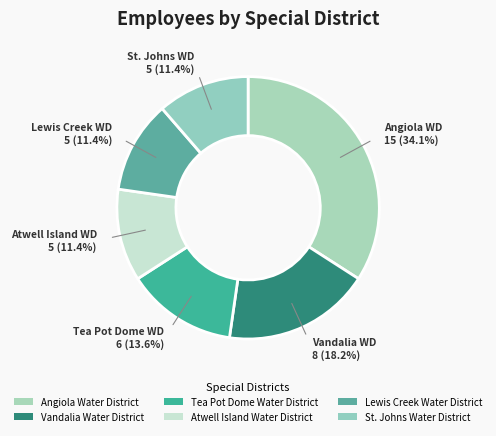

Which category has the smallest portion of the pie?

Atwell Island Water District